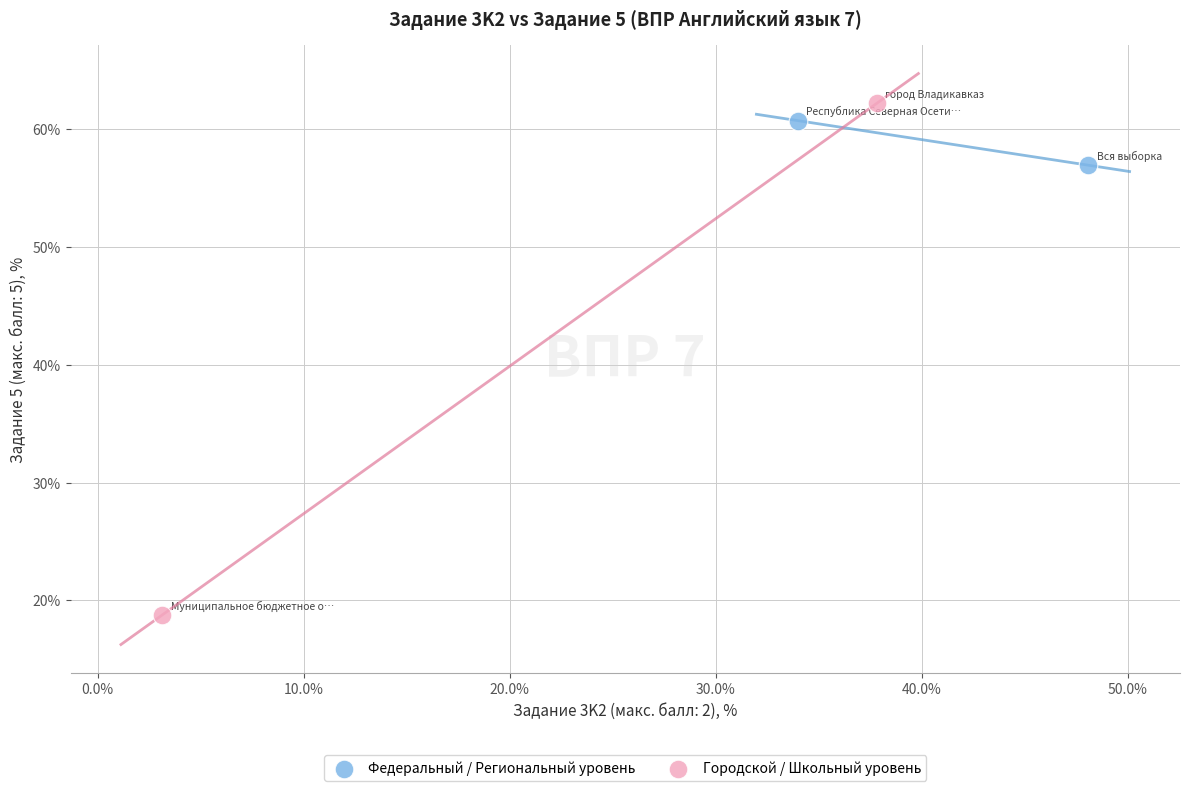

Which series has the widest spread of Y values?

Городской / Школьный уровень